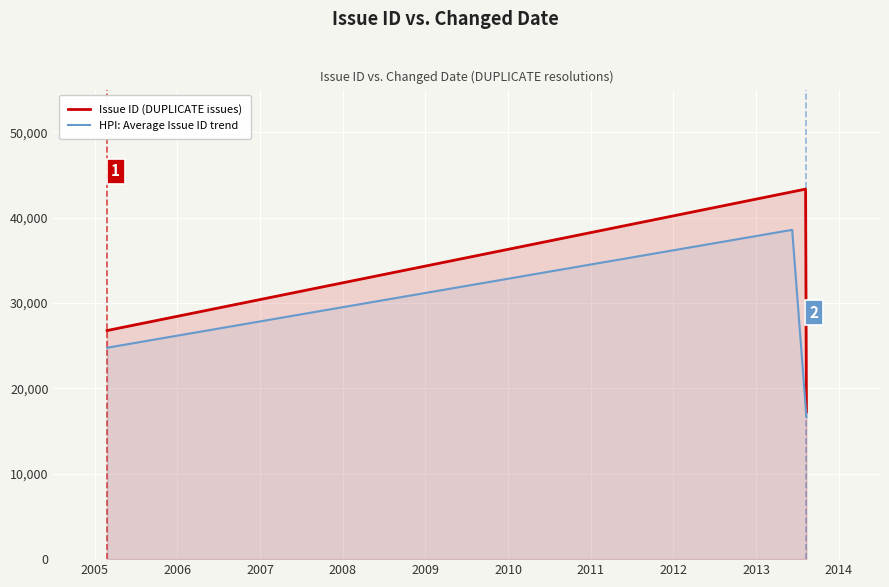

At which label is the value closest to 30299?

2005-02-23